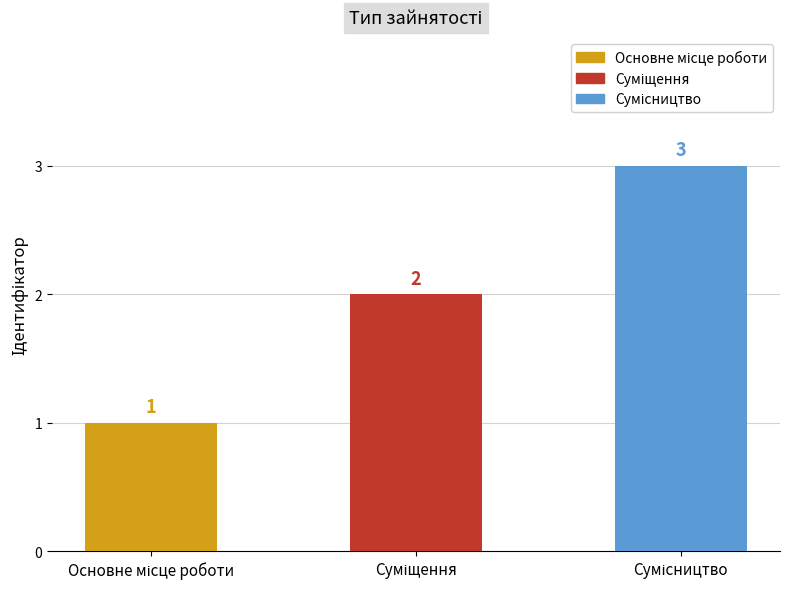

What is the change in value from Суміщення to Сумісництво?

+1